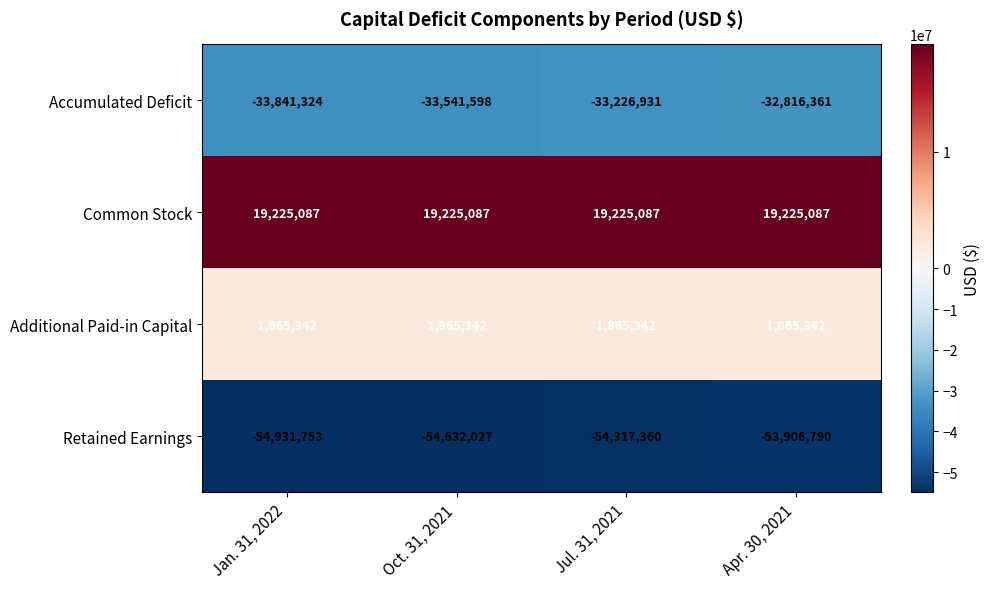

What is the average value of the Additional Paid-in Capital series?

1865342